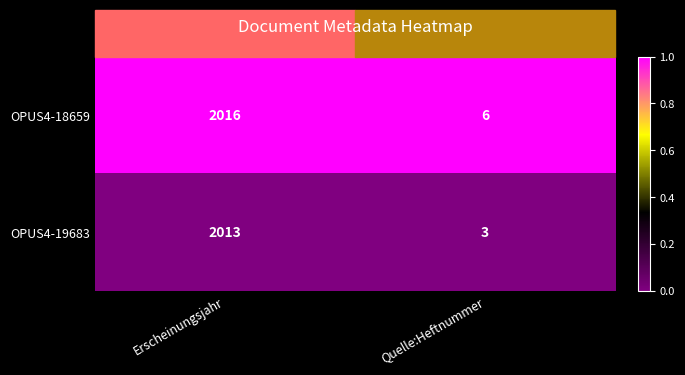

What is the total value across all series at Quelle:Heftnummer?

9